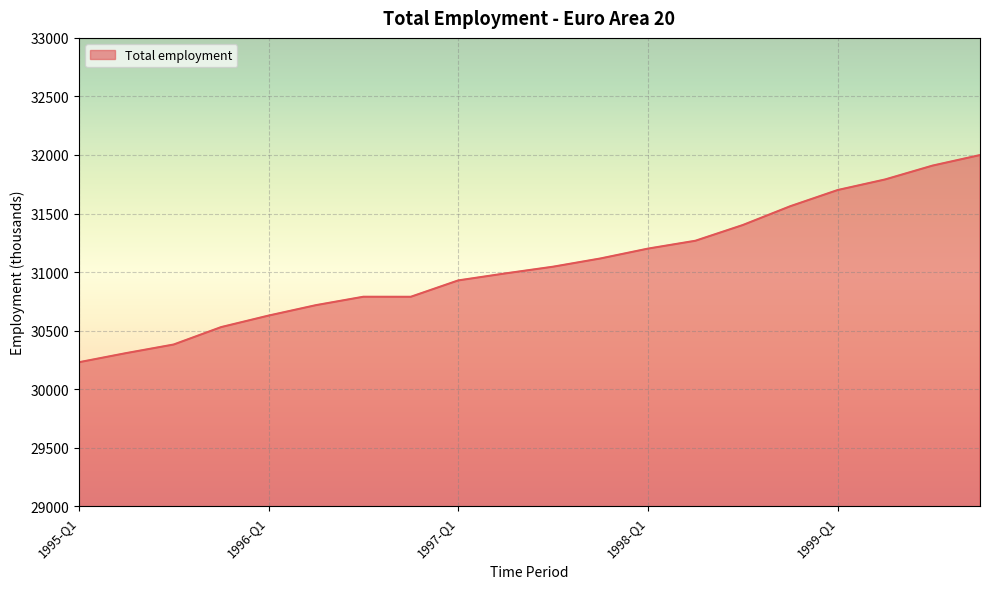

The chart shows a value of 50712.9 at 1995-Q4. True or false?

False